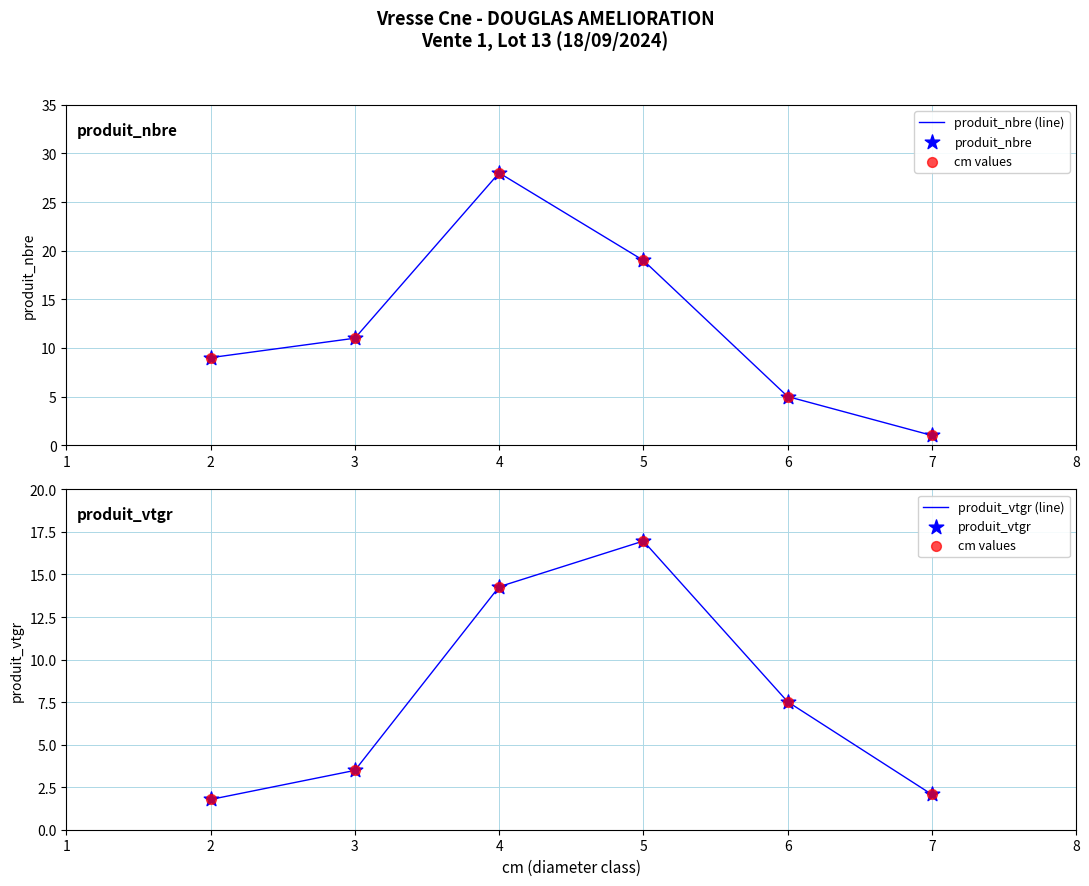

Which series reaches the minimum Y coordinate?

produit_nbre (line)